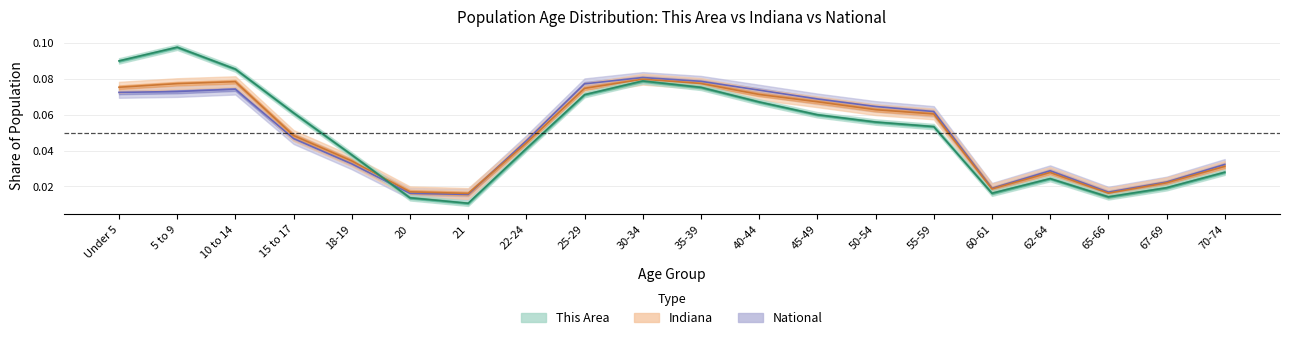

Which category has the lowest value across all series?

21